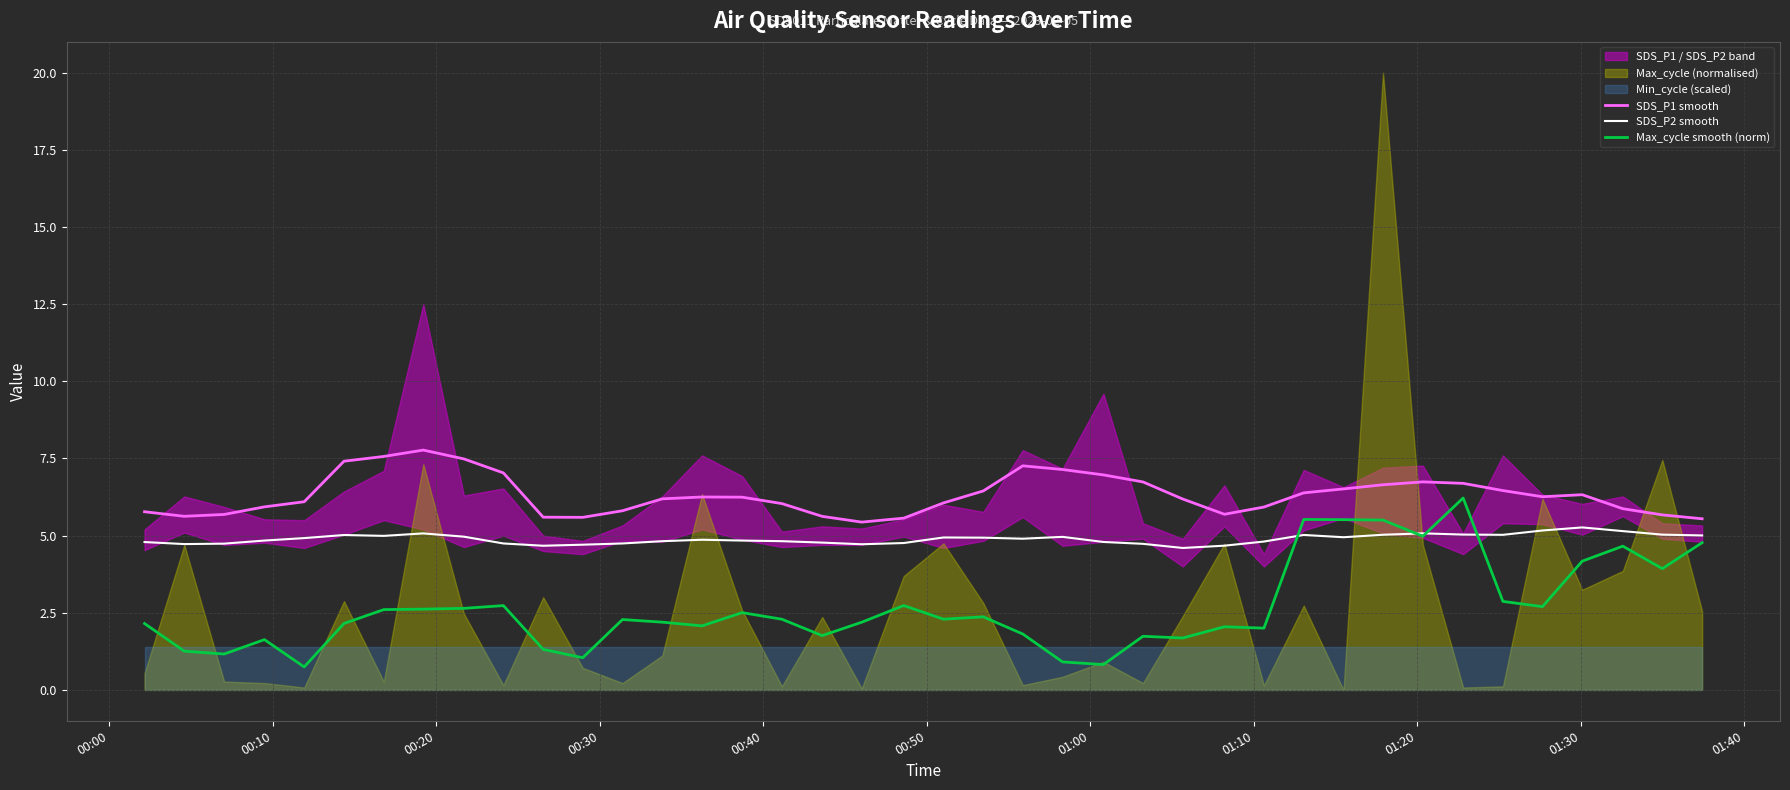

What is the lowest value of the Max_cycle smooth (norm) series?

0.7